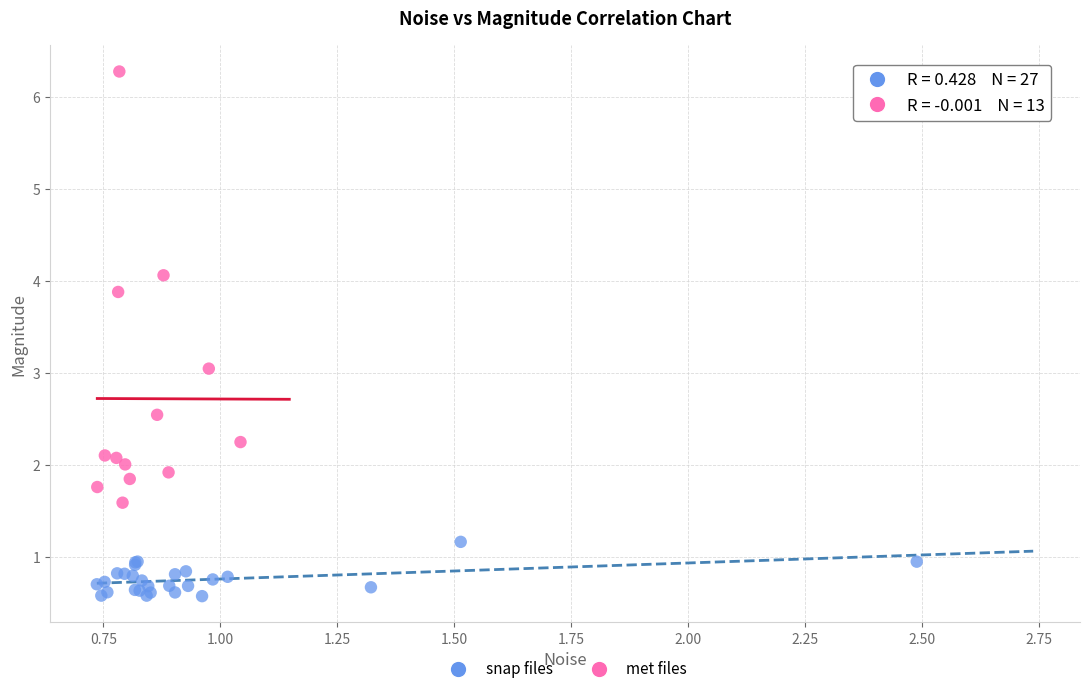

What are all the series names shown in the legend?

snap files, met files